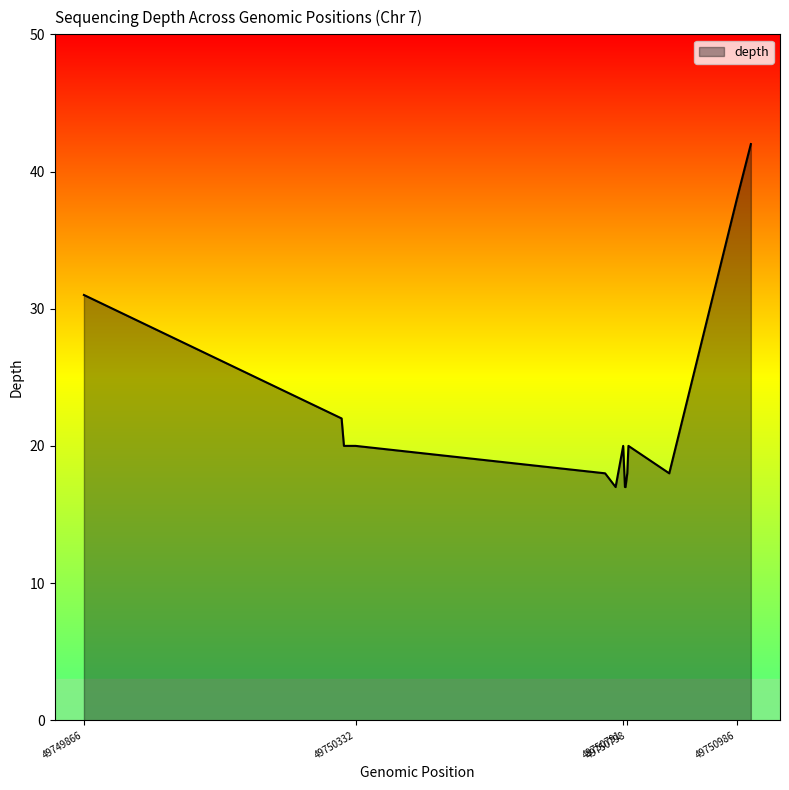

What is the smallest value displayed?

17